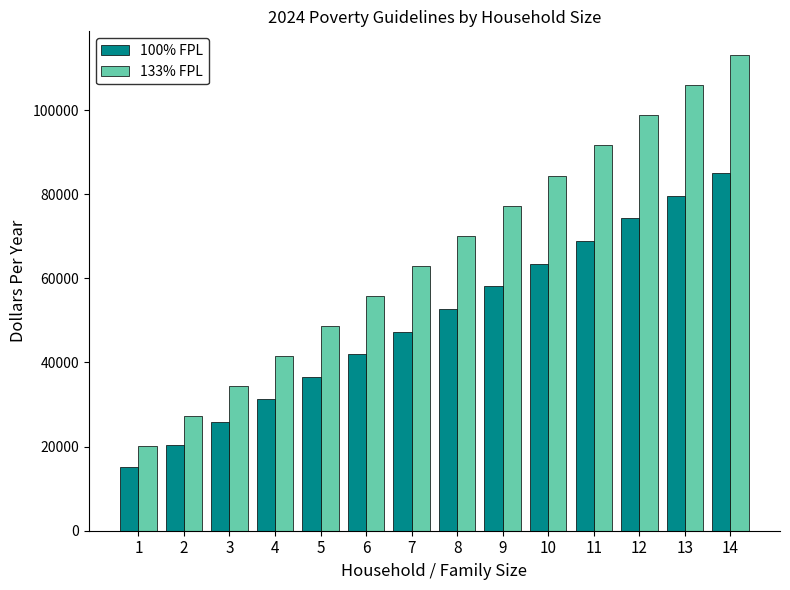

At which category does the chart reach its minimum across all series?

1